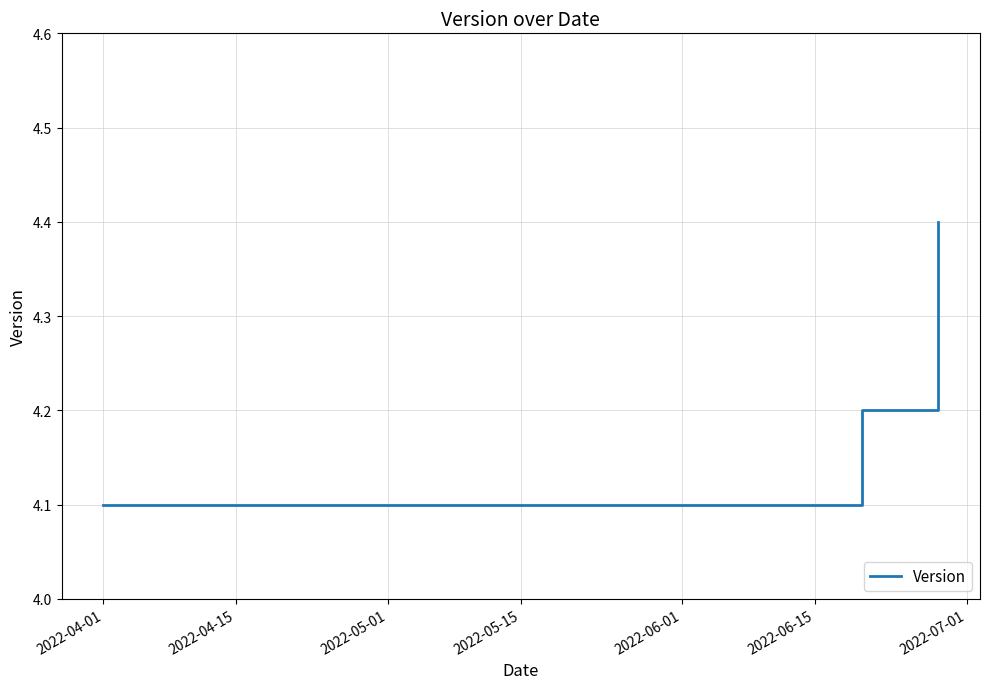

At which category does the chart reach its minimum across all series?

2022-04-01